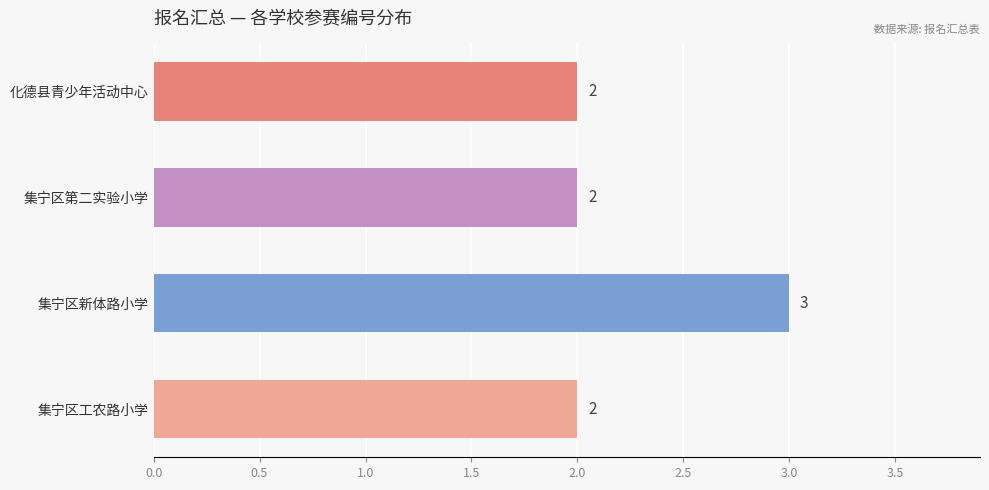

Count the number of data series in this chart.

1